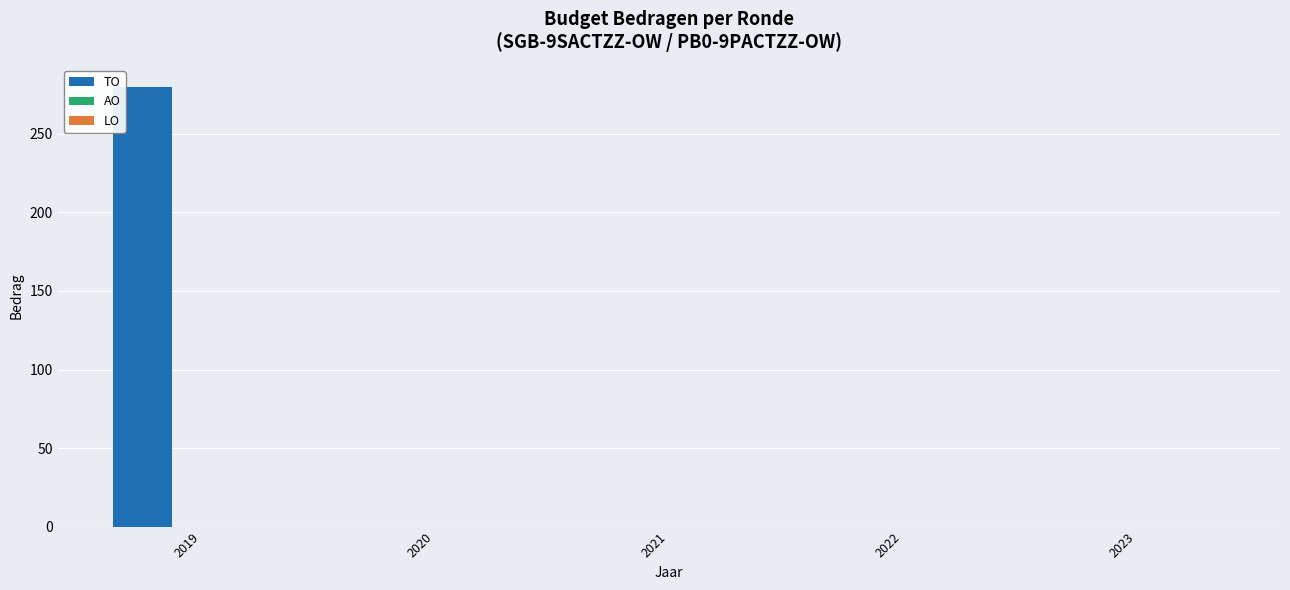

What is the change in value from 2019 to 2020?

-280